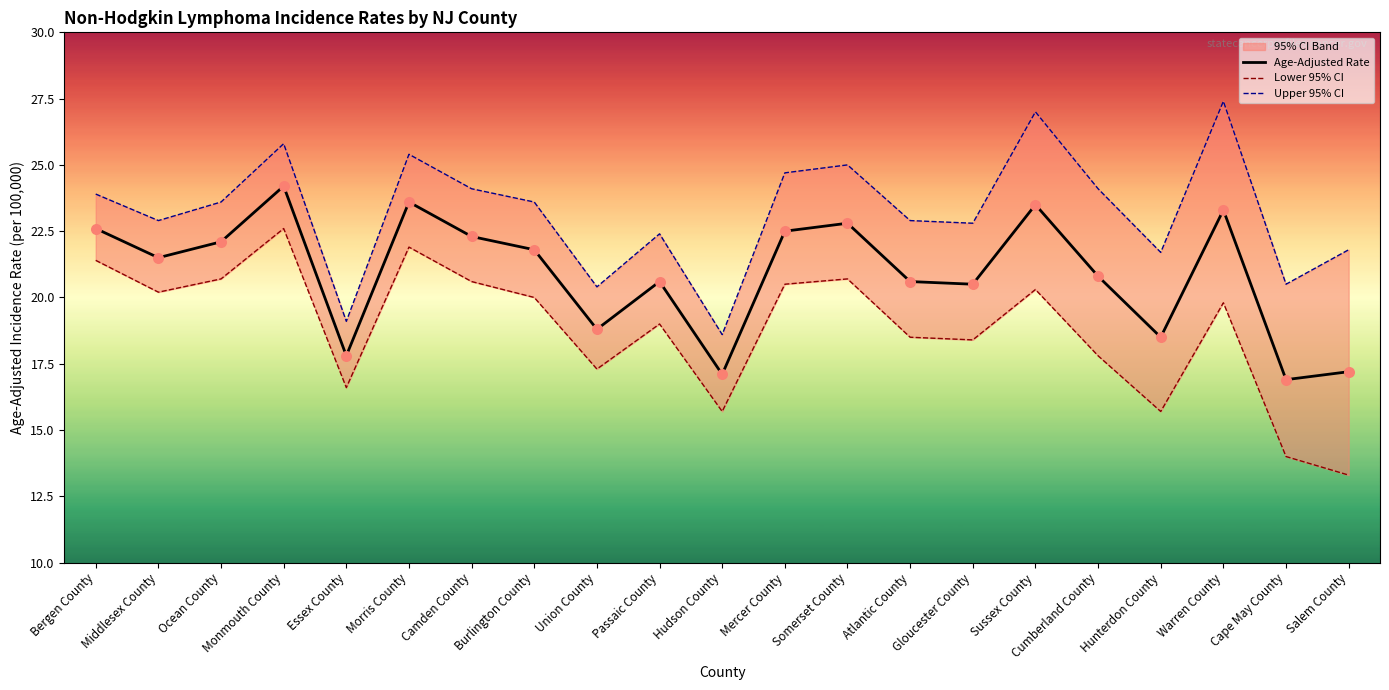

Which series reaches the minimum Y coordinate?

Lower 95% CI